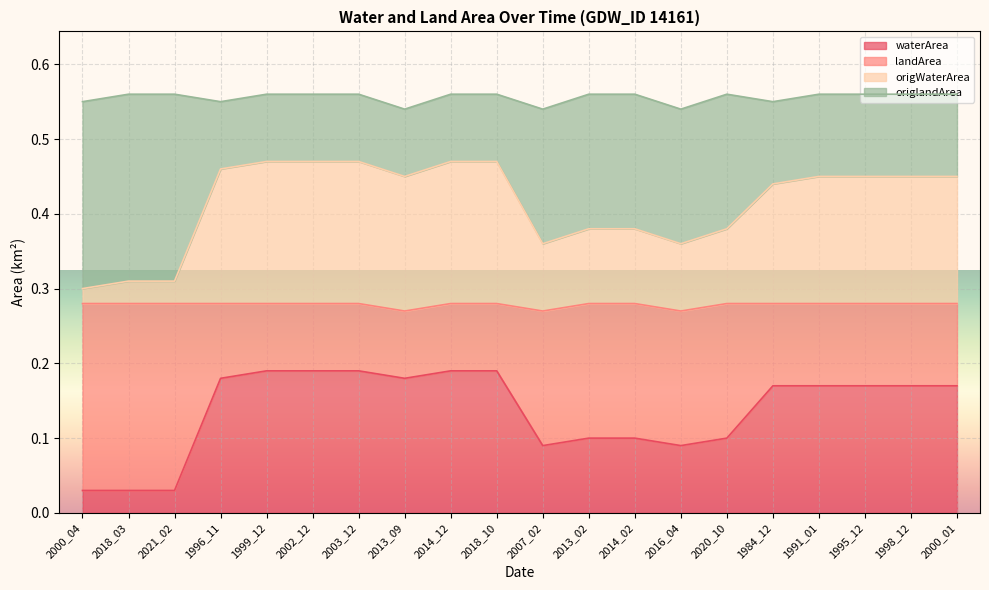

Does the chart display data point markers on the line(s)?

No